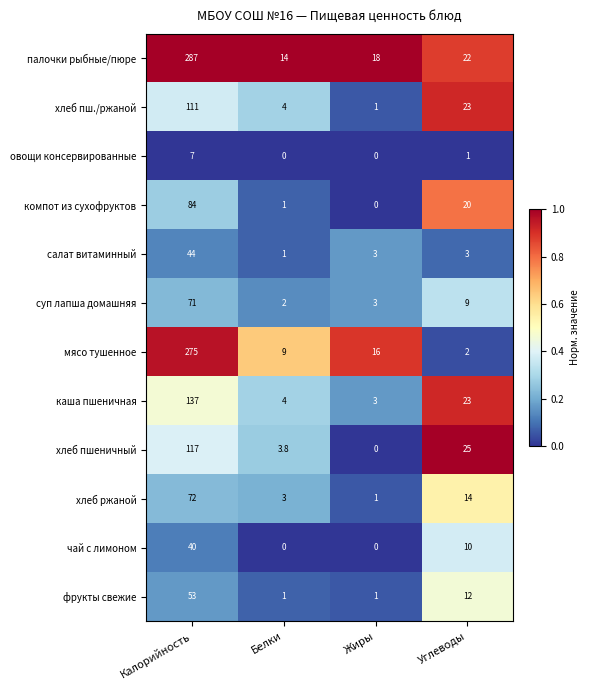

At which category is the sum across all series the highest?

Калорийность